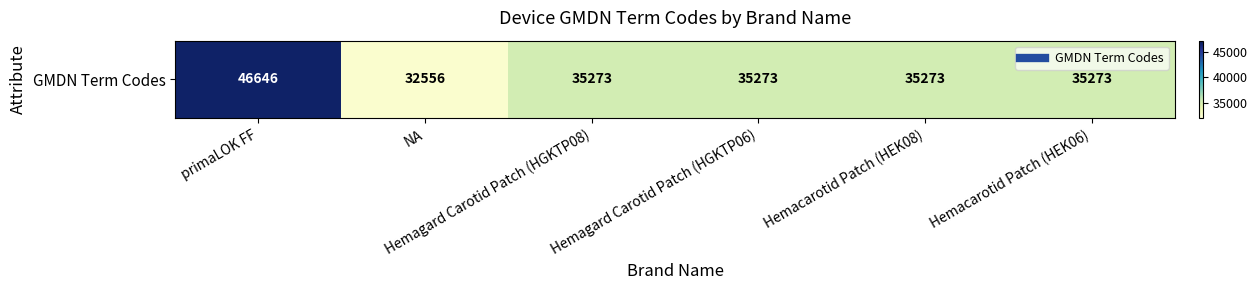

What is the sum of the values at NA and primaLOK FF?

79202